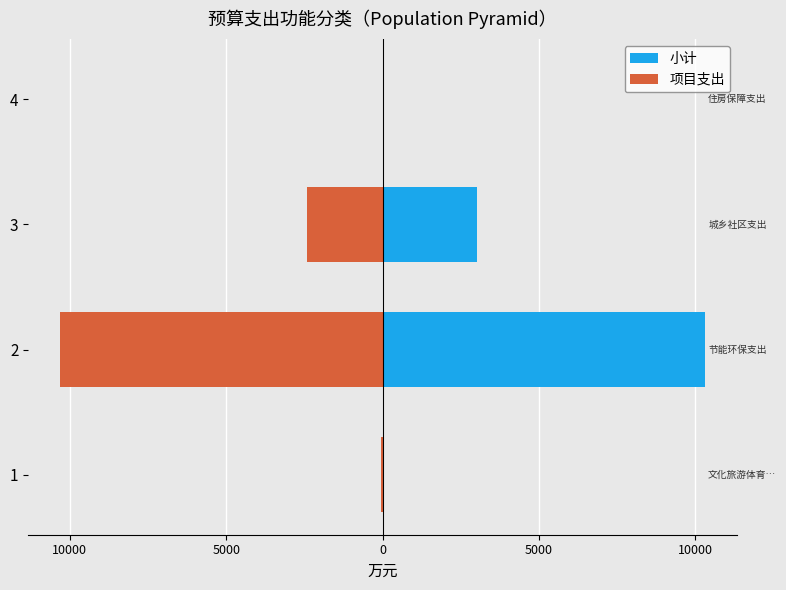

List the series in order of their peak value, lowest first.

项目支出, 小计